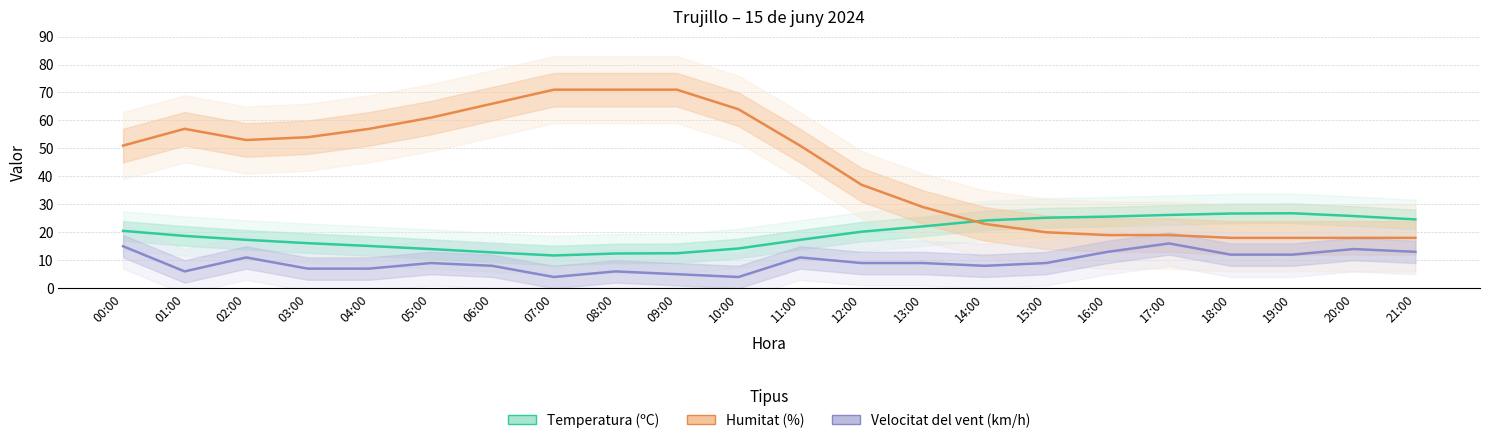

What is the label of the 4th point from the right?

18:00